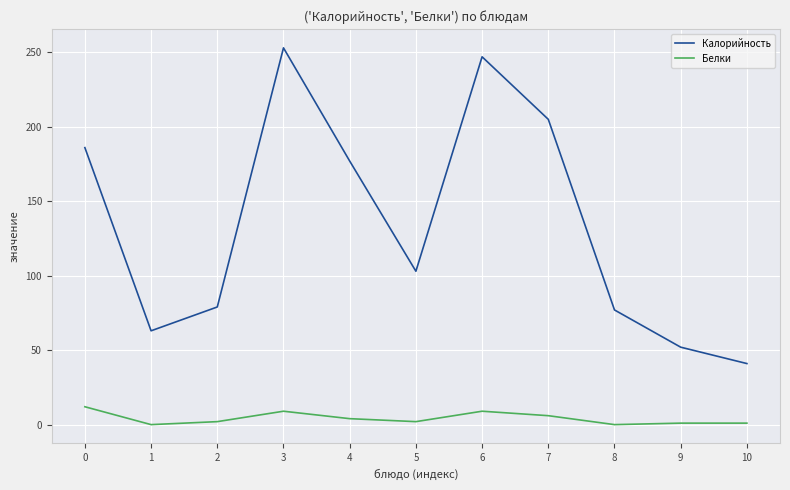

True or false: Белки and Калорийность intersect in this chart.

False